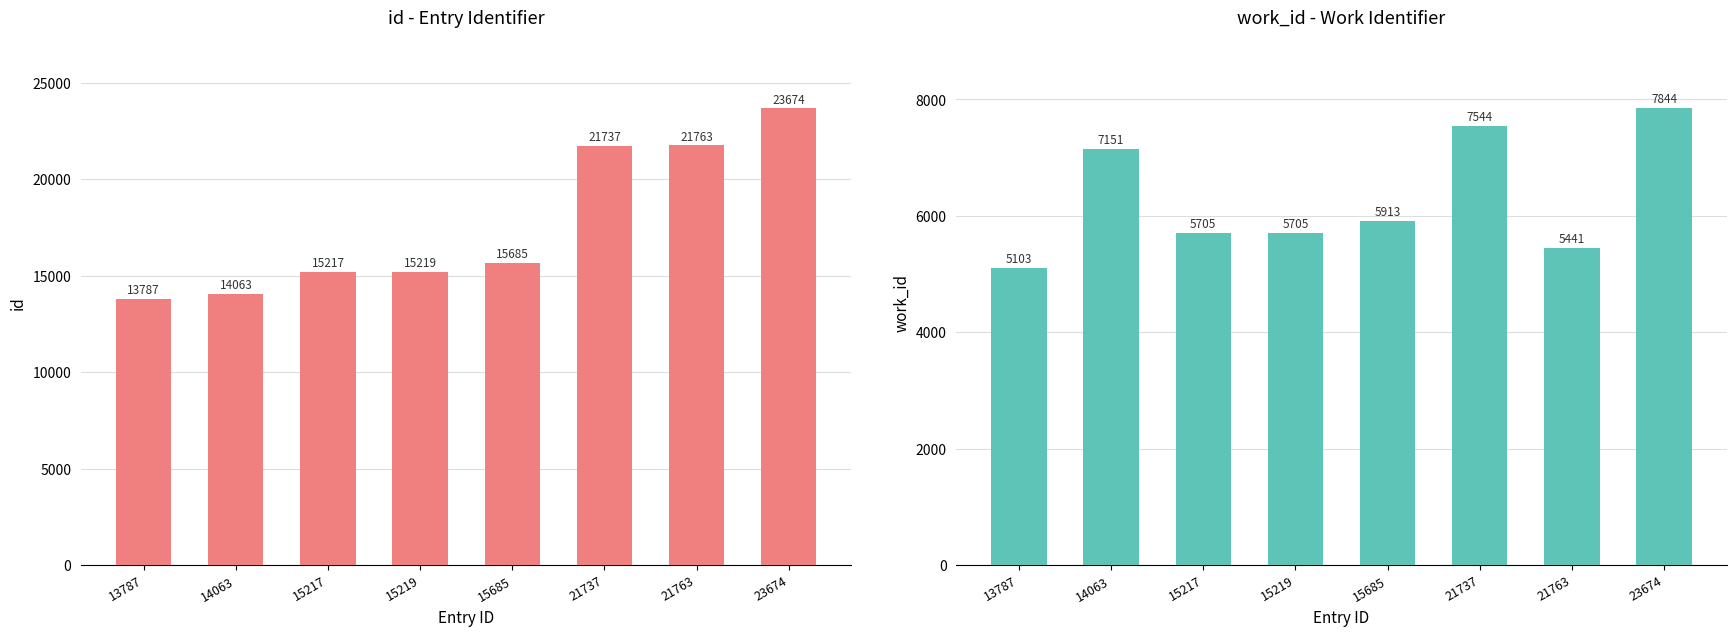

At 15217, list the series in order from smallest to largest.

work_id, id